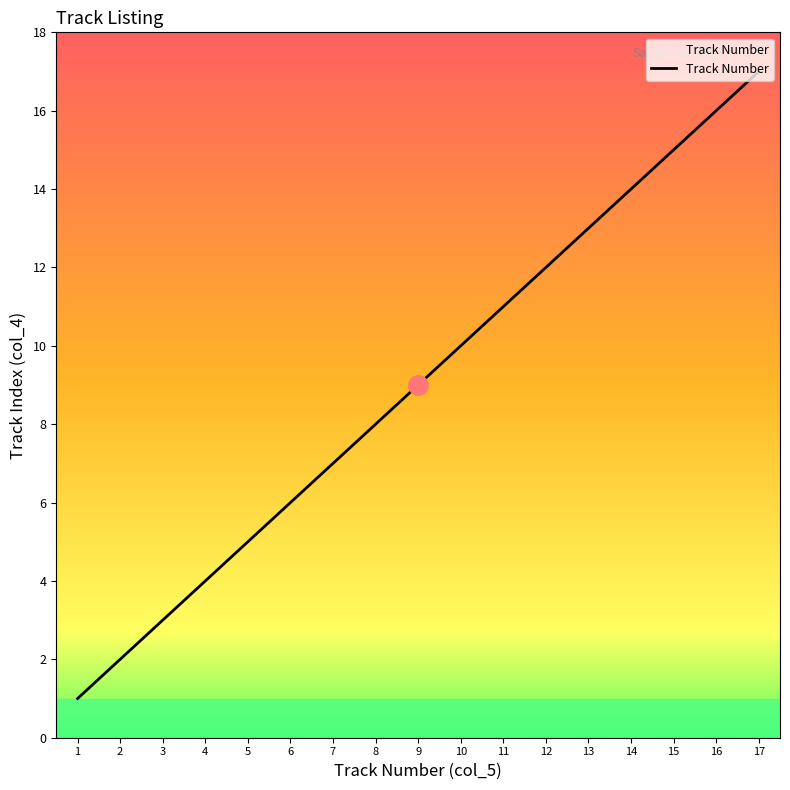

Between 1 and 17, which is larger?

17